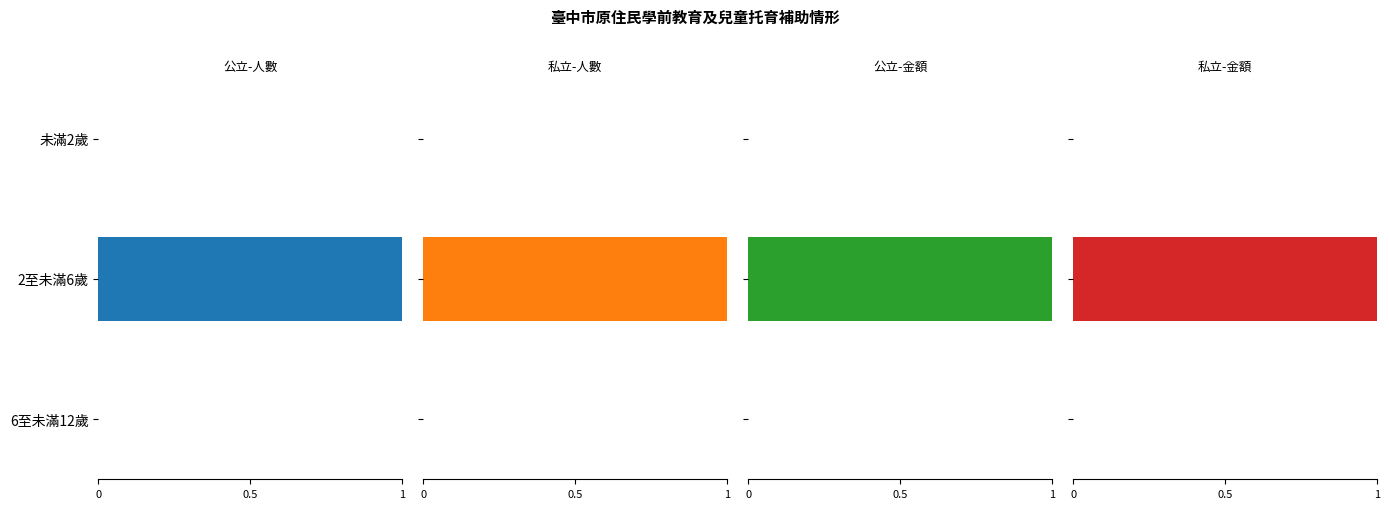

What is the maximum value shown in the chart?

1